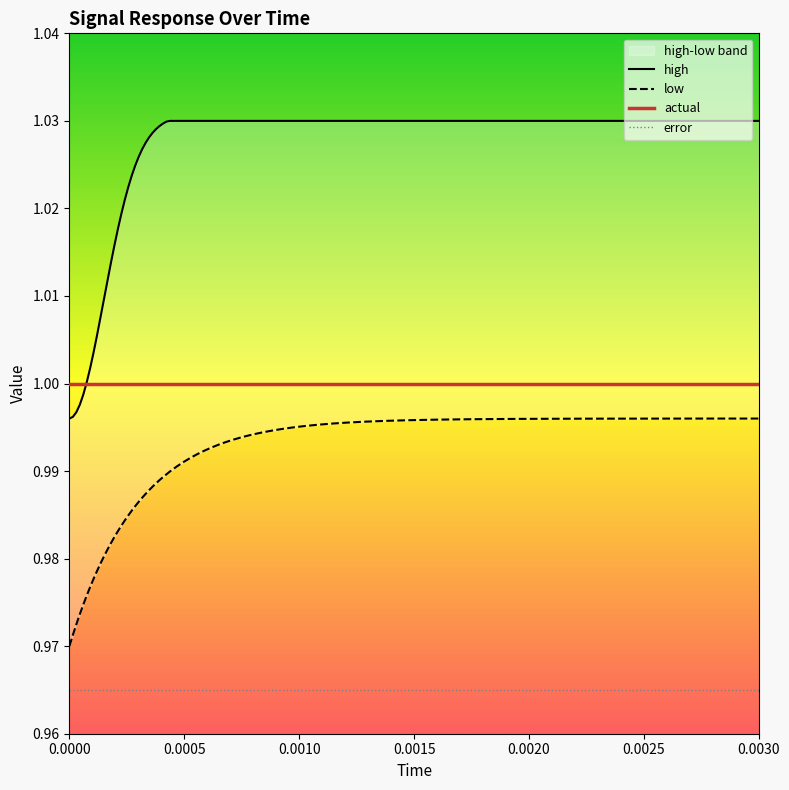

Count the number of data series in this chart.

4